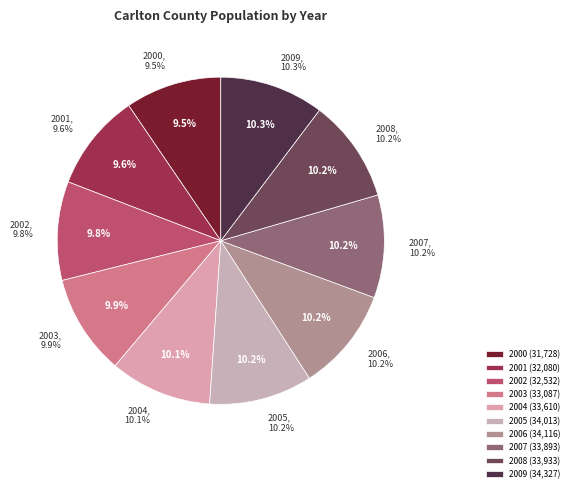

To the nearest percent, what is the average slice percentage?

10%